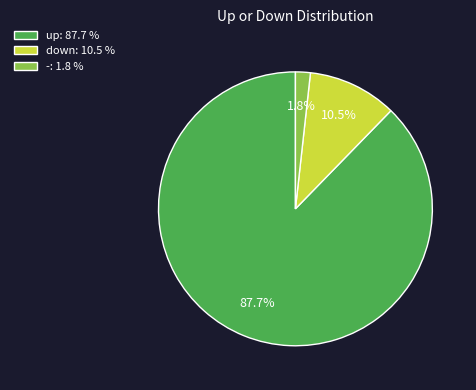

Count the number of slices in the pie.

3